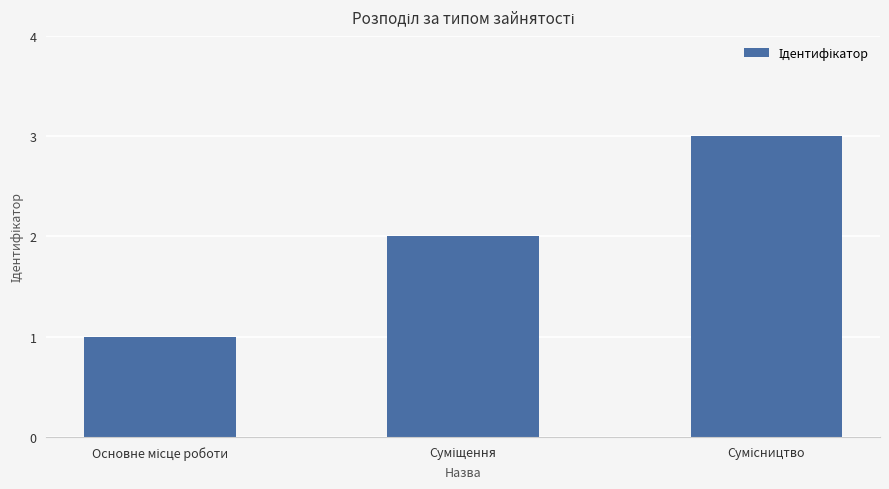

What is the greatest value displayed?

3